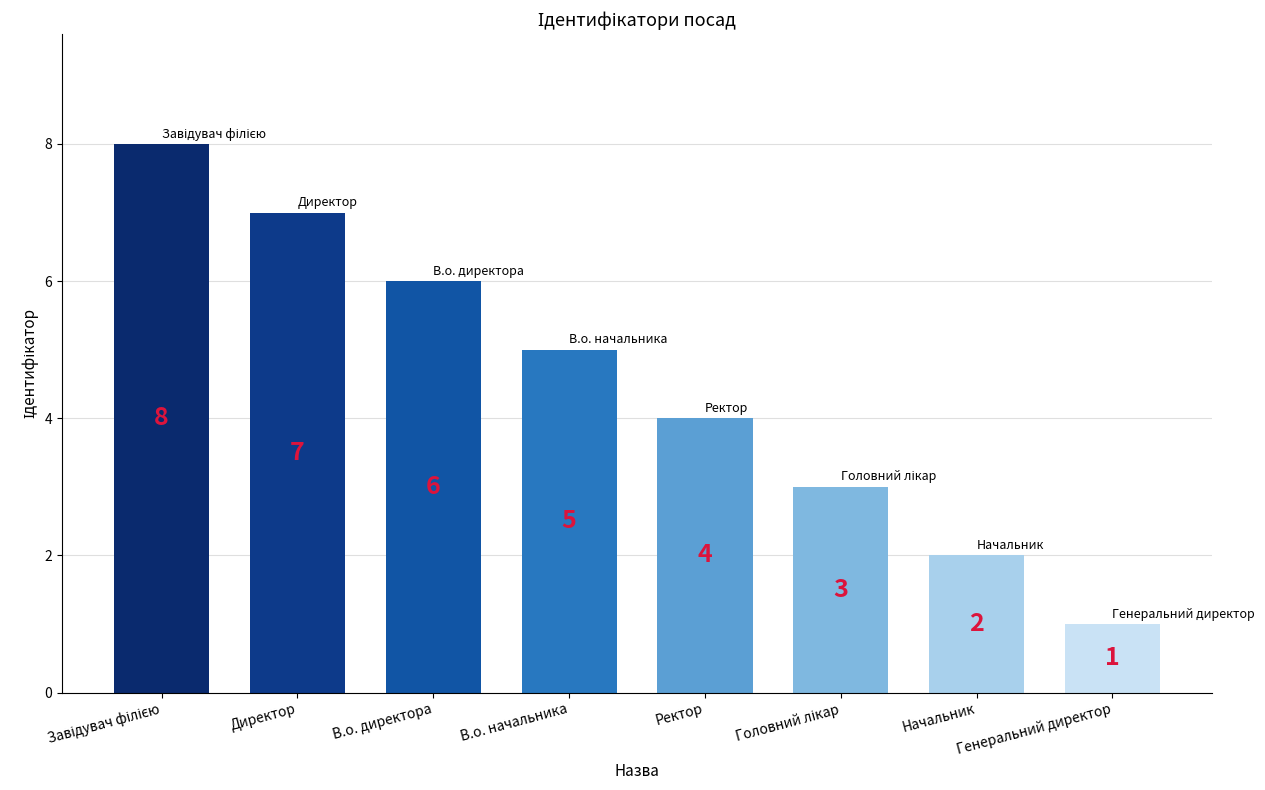

What is the label of the 5th bar from the left?

Ректор